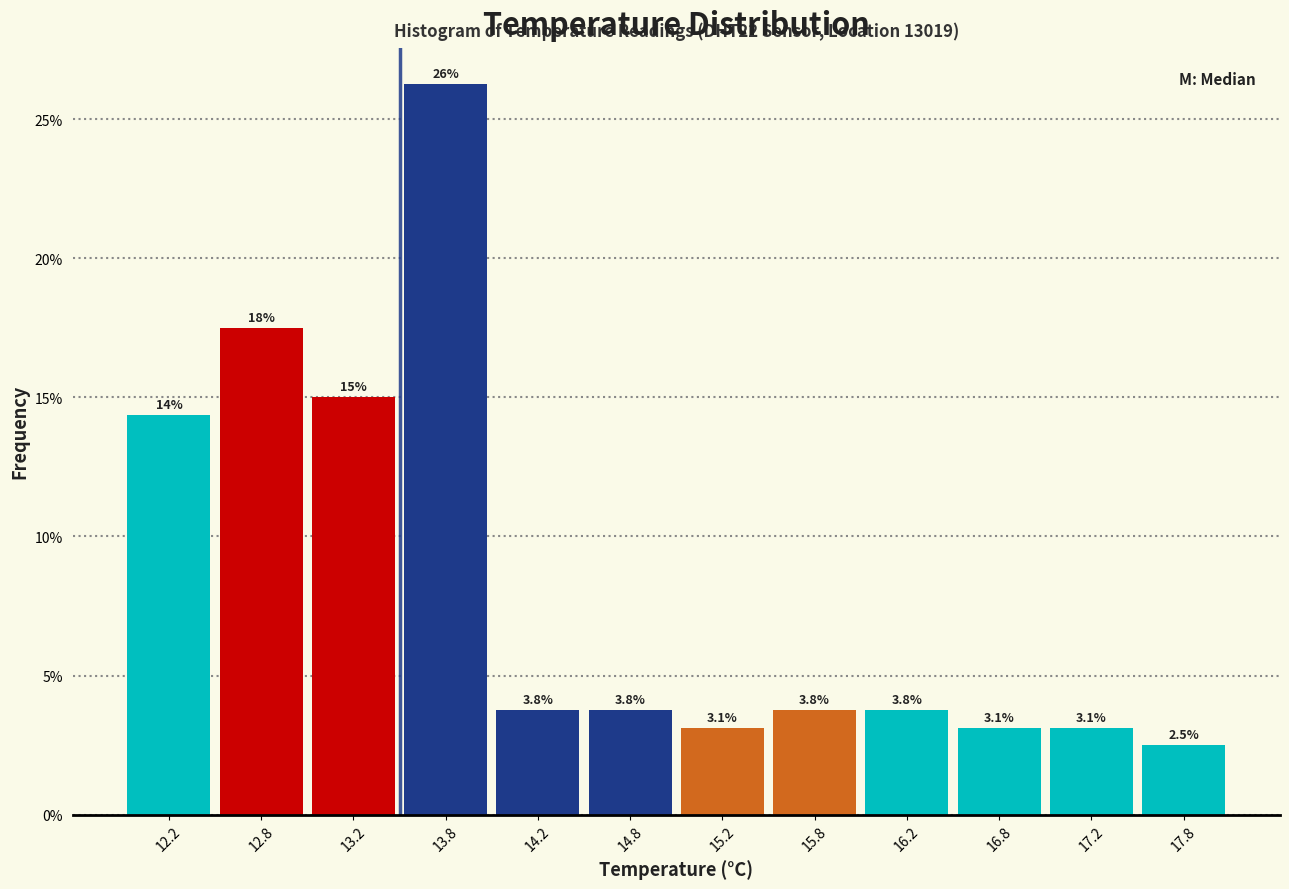

Which range on the x-axis has the tallest bar?

13.5 to 14.0